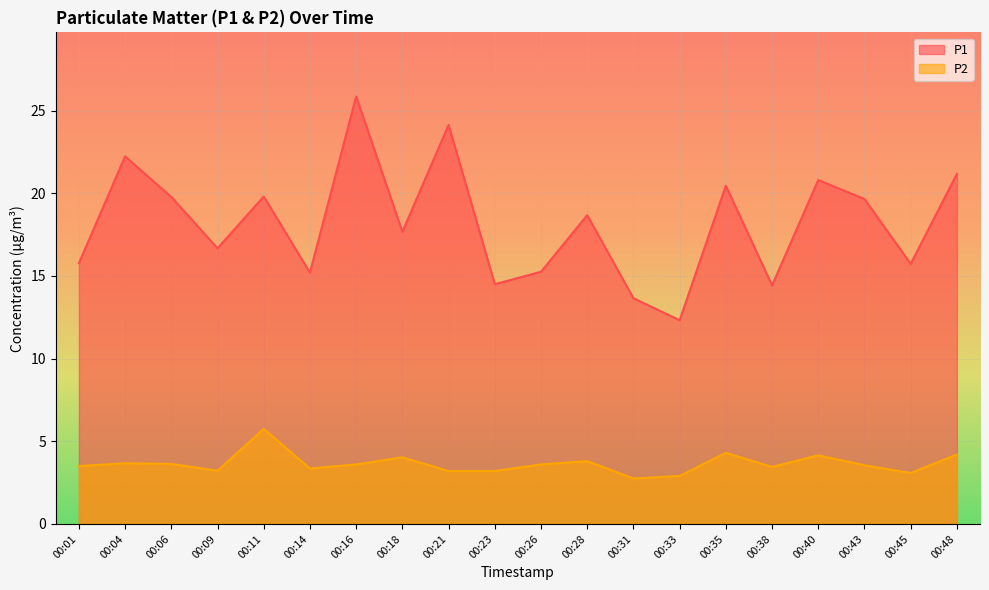

Reading left to right, extract all data points from this chart.

P1: 15.8	22.2	19.8	16.7	19.8	15.2	25.9	17.7	24.1	14.5	15.2	18.7	13.7	12.3	20.4	14.4	20.8	19.6	15.7	21.2
P2: 3.5	3.7	3.6	3.2	5.8	3.4	3.6	4.0	3.2	3.2	3.6	3.8	2.8	2.9	4.3	3.5	4.2	3.5	3.1	4.2